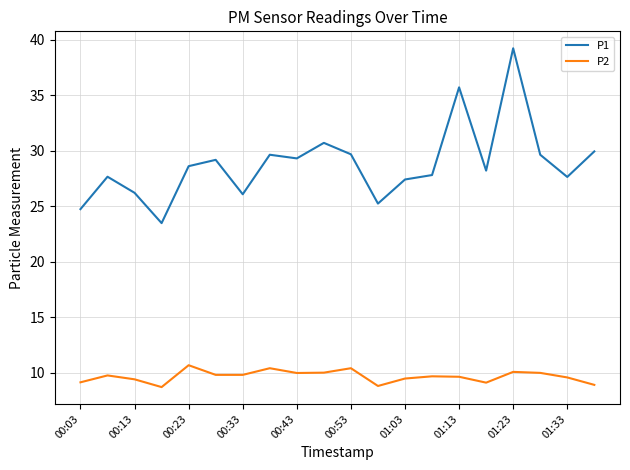

True or false: P2 and P1 intersect in this chart.

False